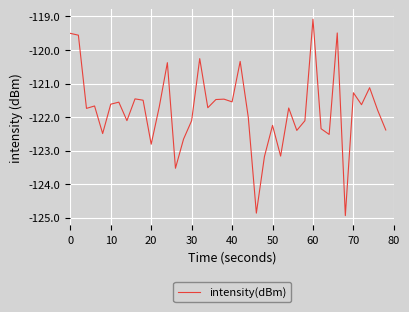

What is the difference between the maximum and minimum values?

5.9